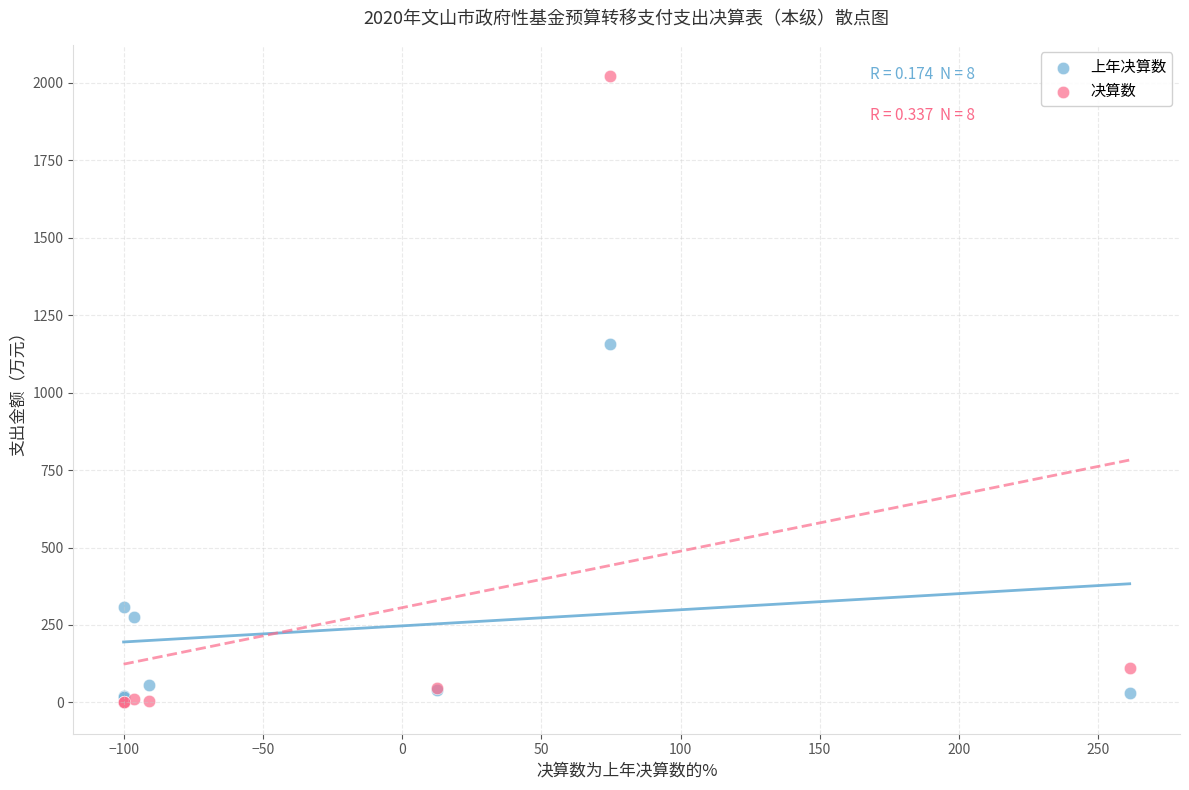

Across all series, what Y value is closest to 1011?

1158